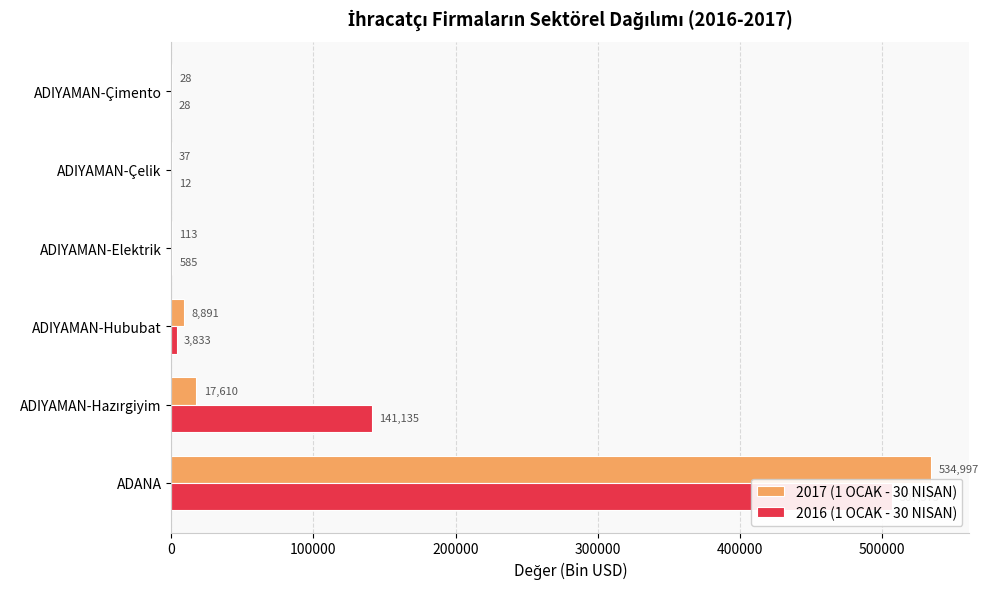

What is the sum of all 2016 (1 OCAK - 30 NISAN) values?

653166.8